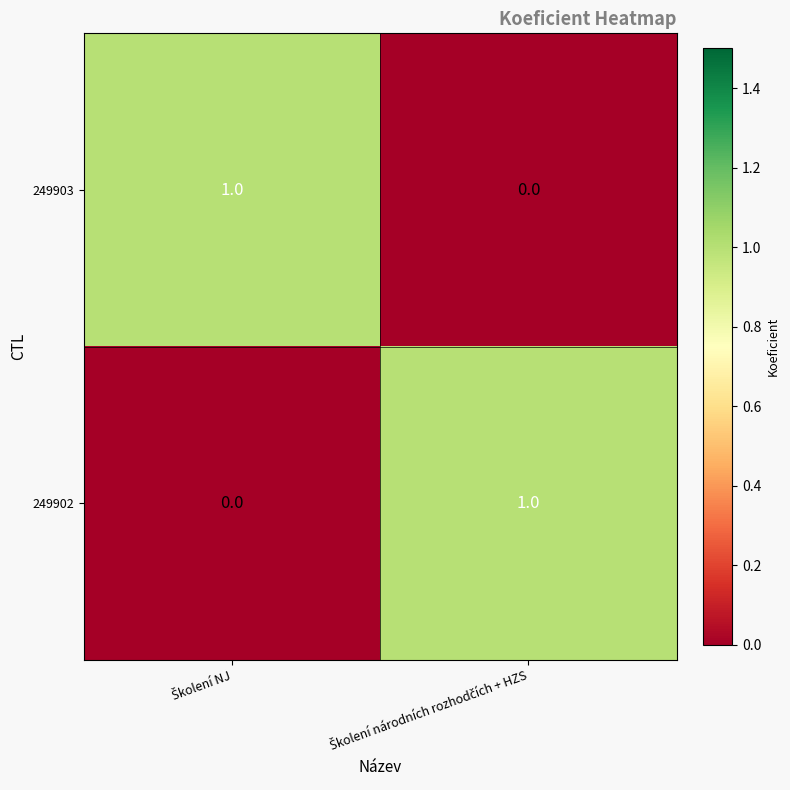

Reading left to right, list all the values displayed in this chart.

249903: 1	0
249902: 0	1